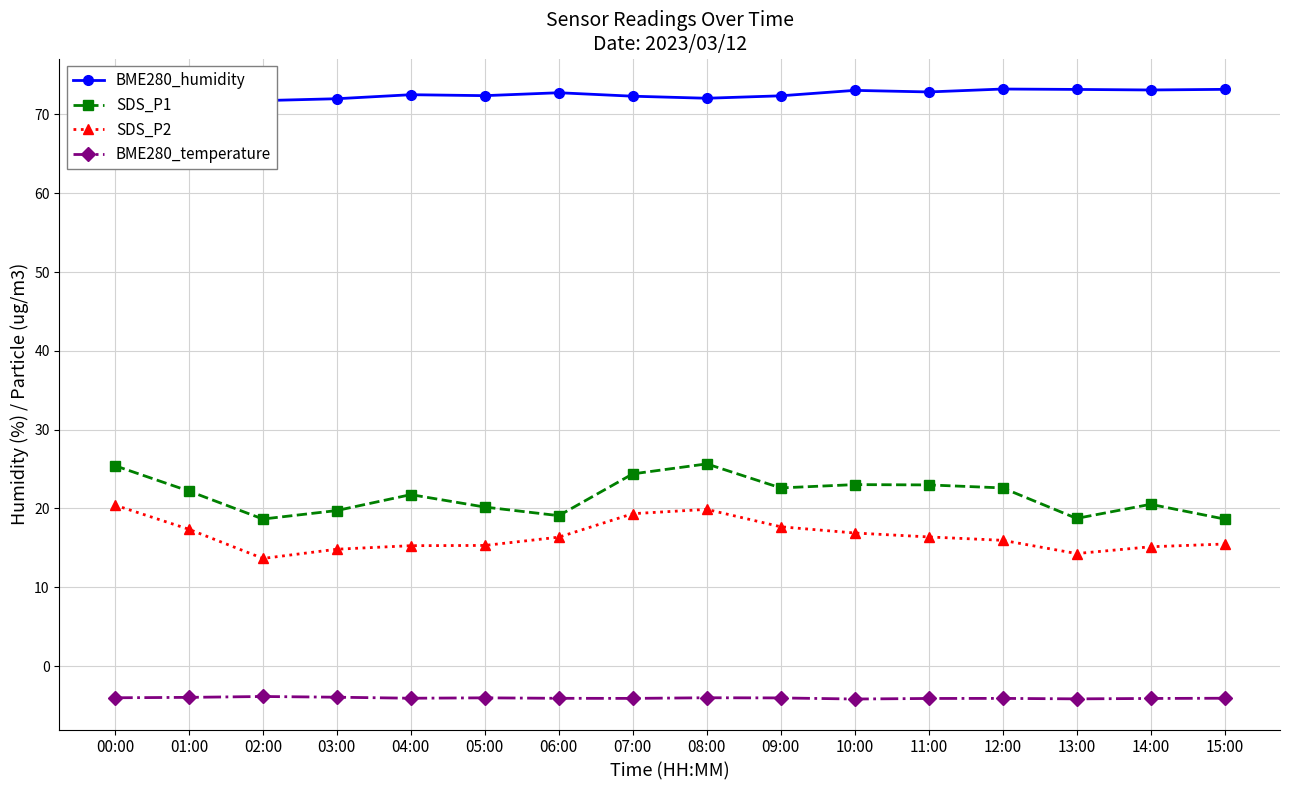

What is the highest value of the SDS_P2 series?

20.4